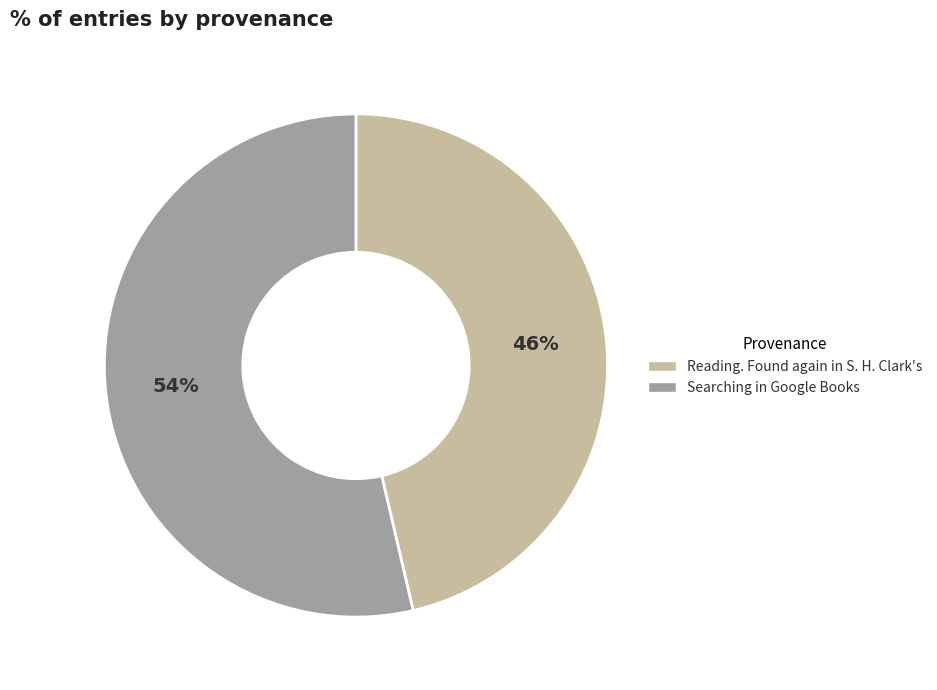

To the nearest percent, what is the combined percentage of Reading. Found again in S. H. Clark's and Searching in Google Books?

100%